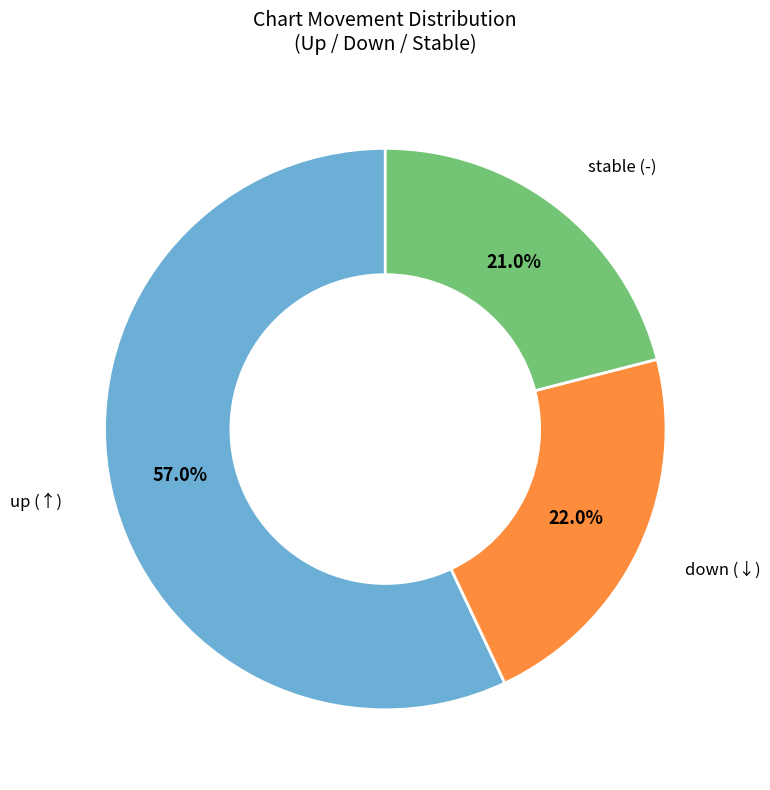

Is it true that down is 8% of the pie?

False